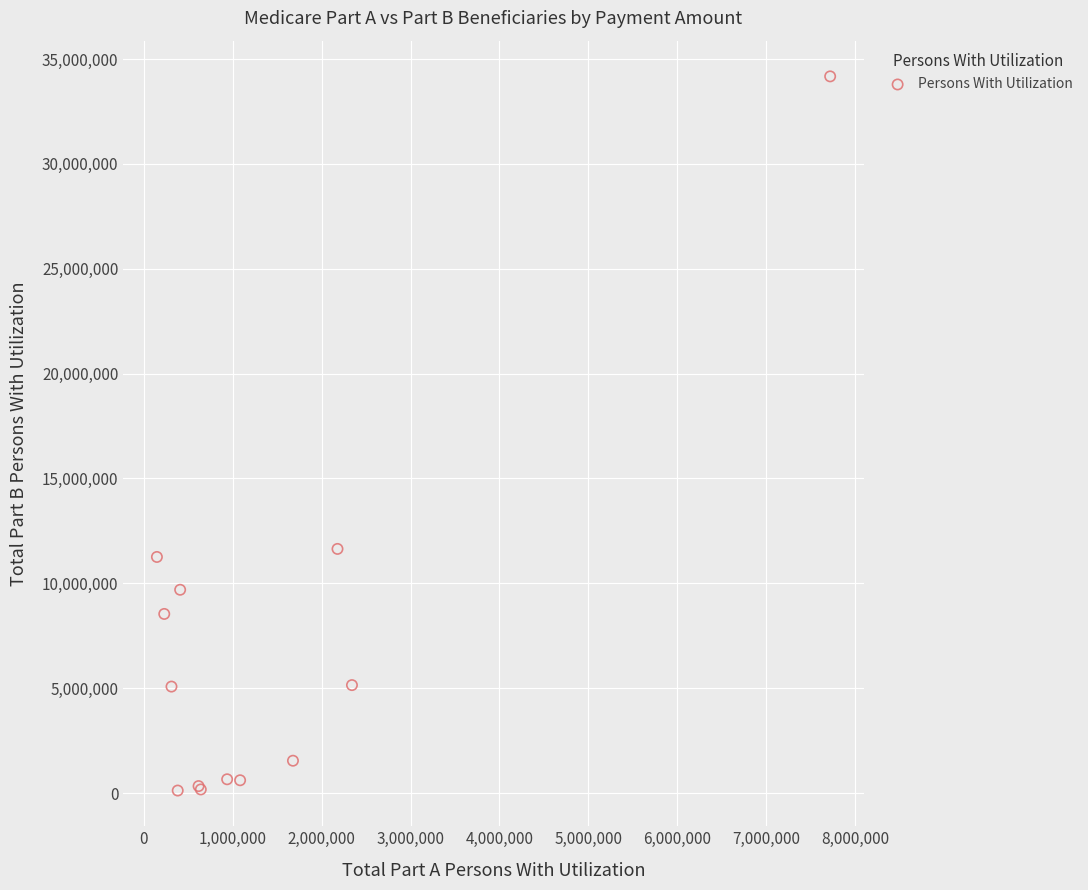

What Y value in the scatter plot is closest to 17146983?

11643156